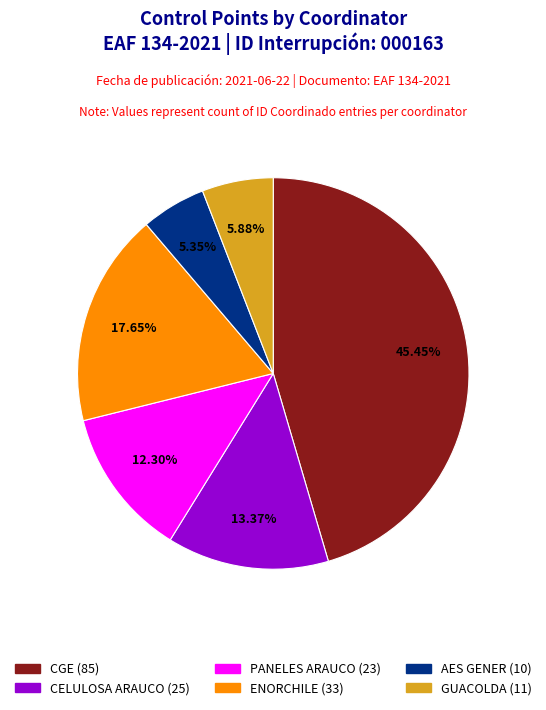

Does any single category account for the majority?

No